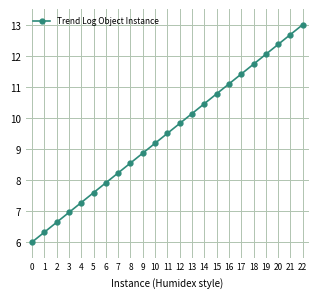

The chart shows a value of 10.1 at 1. True or false?

False